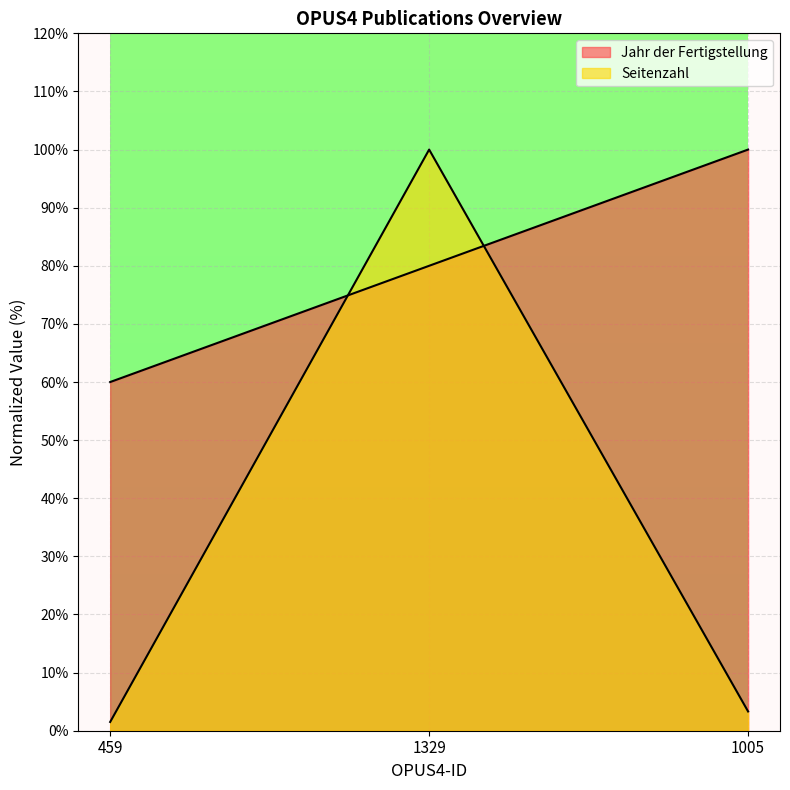

Does the chart display data point markers on the line(s)?

No